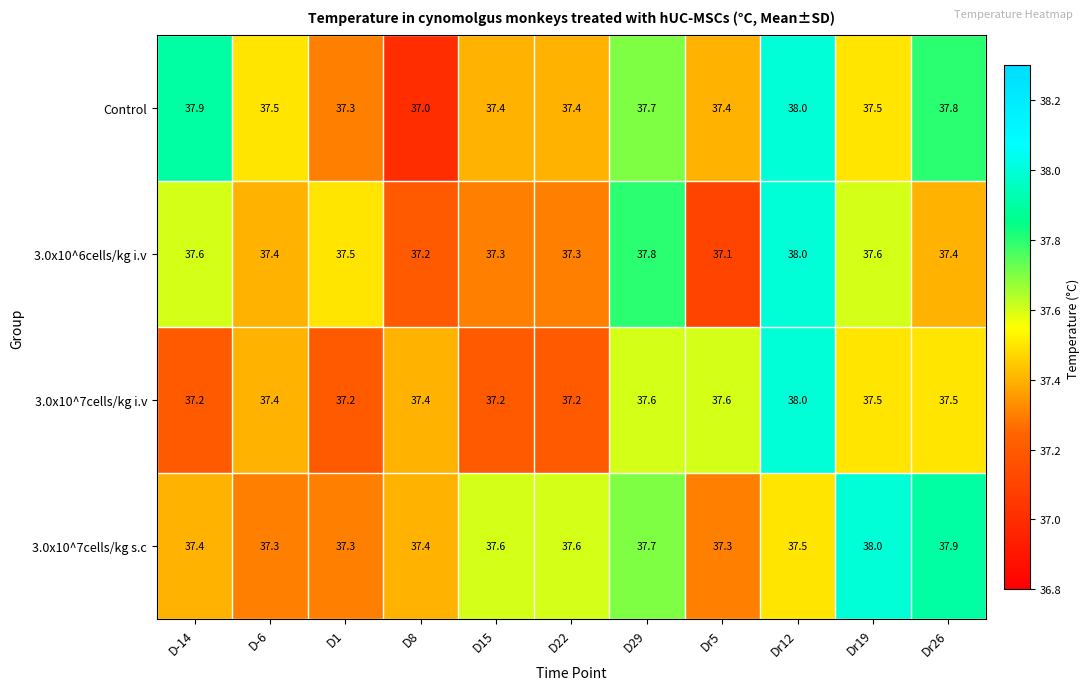

How many data points does each series have?

11